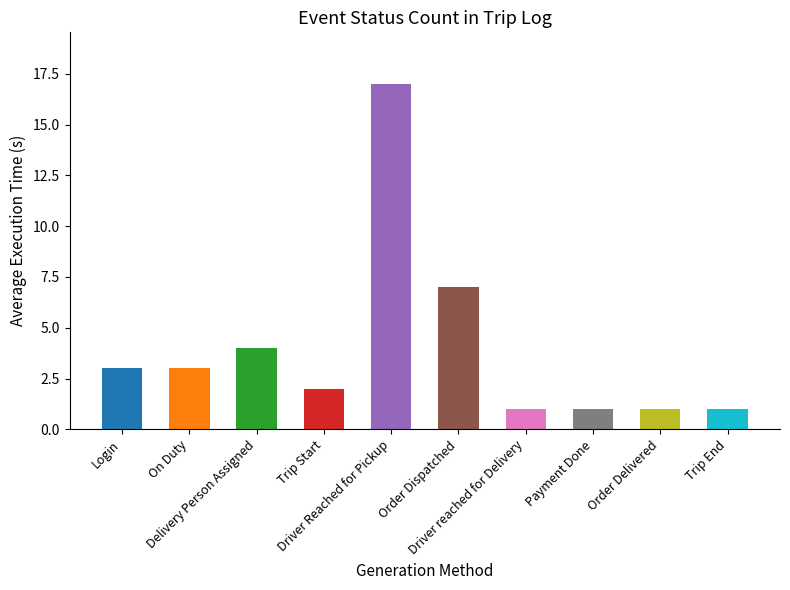

Reading left to right, extract all data points from this chart.

3	3	4	2	17	7	1	1	1	1